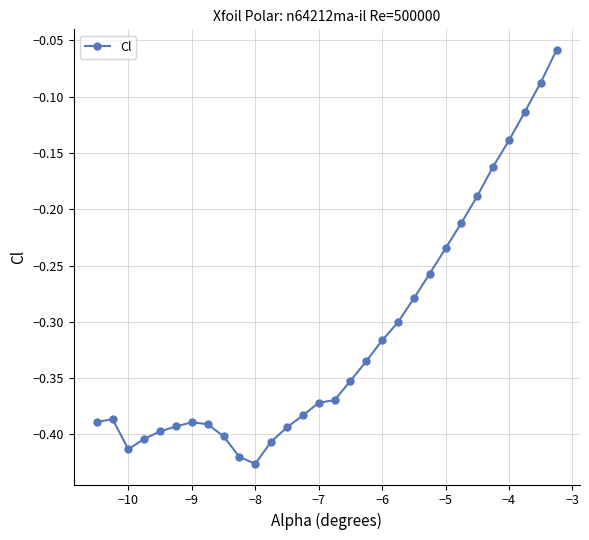

What is the difference between the maximum and minimum values?

0.4